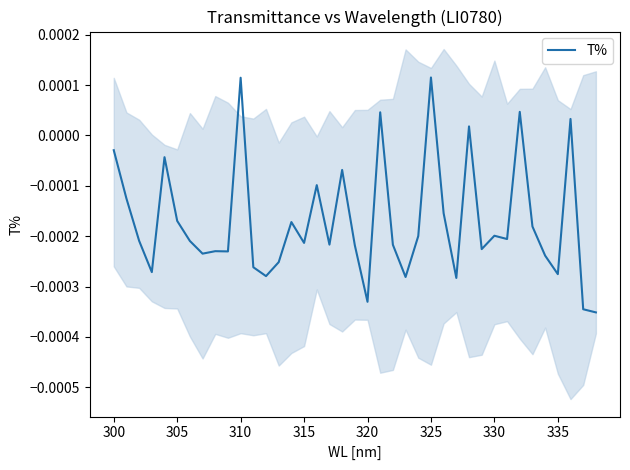

Where does the T% series first go above 0?

310